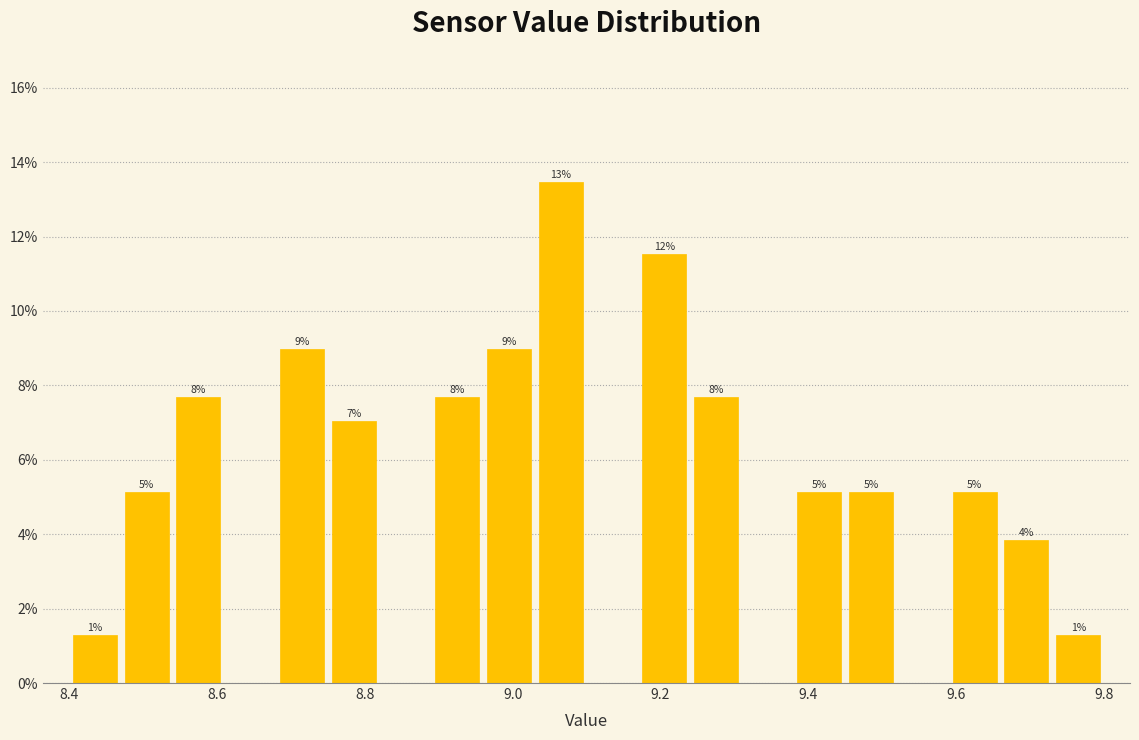

Read against the x-axis, roughly where is the centre of the tallest bar?

9.06